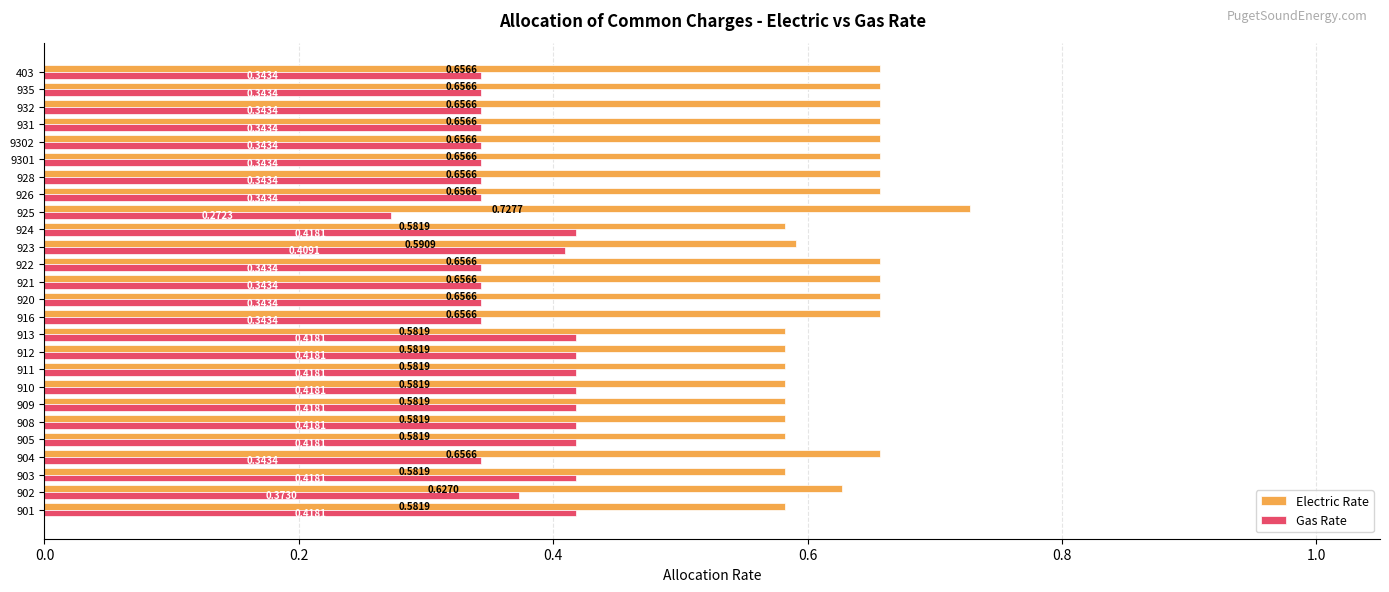

List the series in order of their peak value, highest first.

Electric Rate, Gas Rate